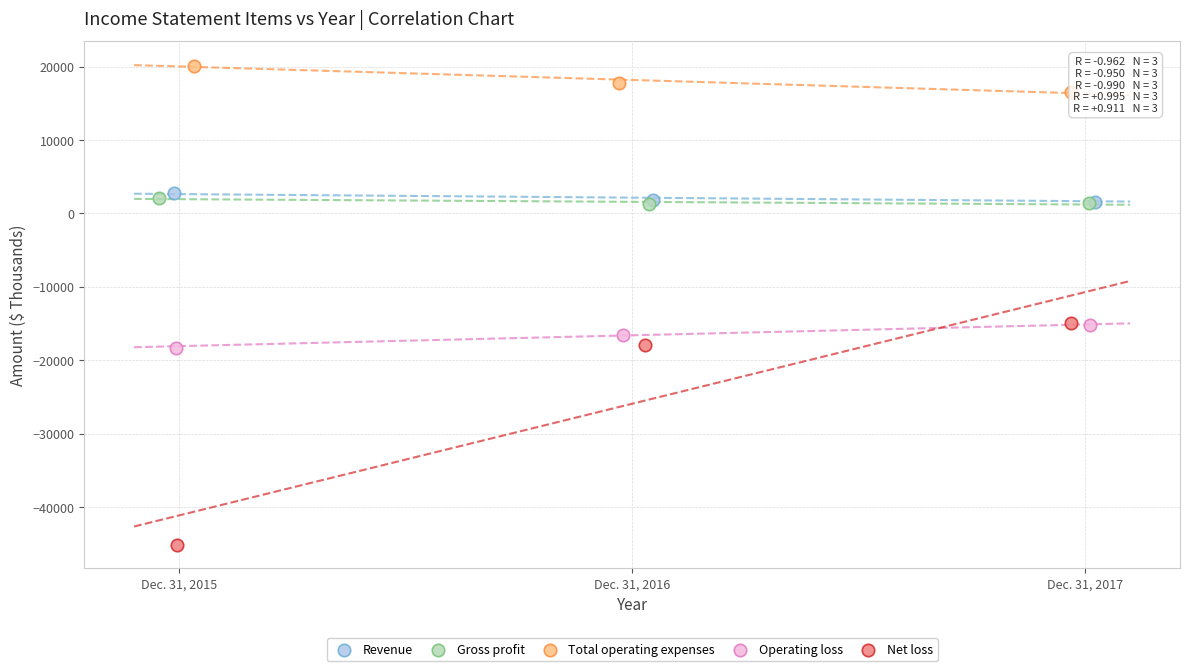

Which series contains the lowest Y value?

Net loss